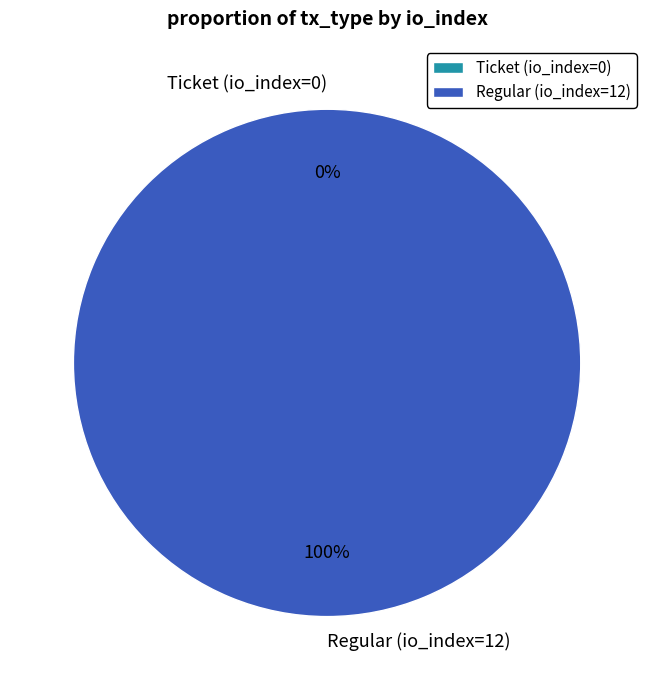

To the nearest percent, what is the difference between the Ticket (io_index=0) and Regular (io_index=12) slice percentages?

100%